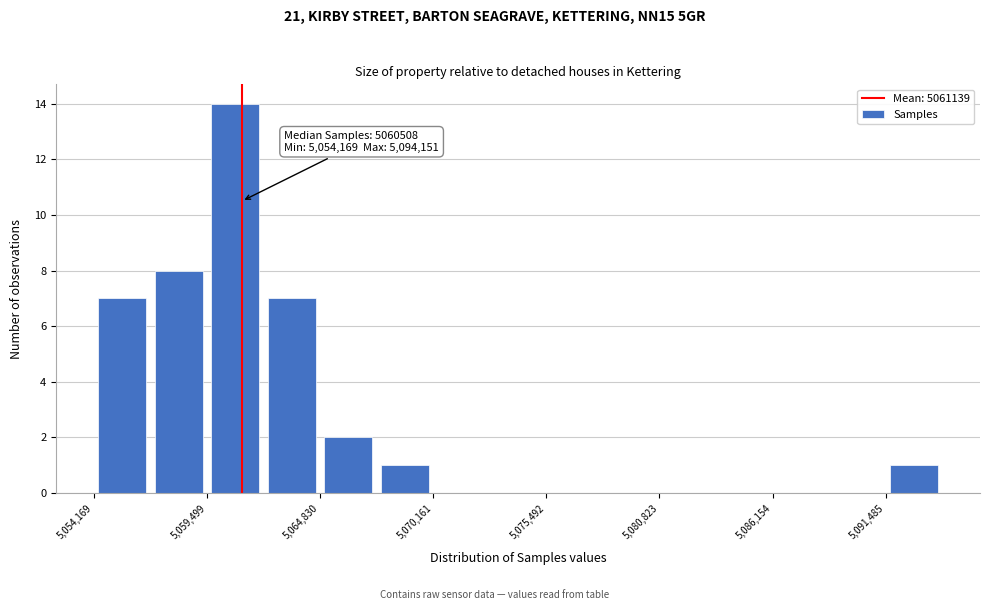

Read against the x-axis, roughly where is the centre of the tallest bar?

5061000